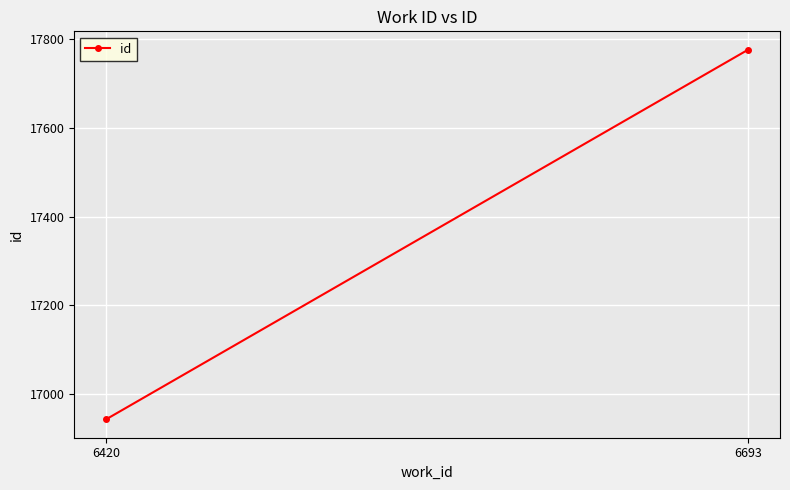

What value does the data have at 6693, to the nearest 50?

17800